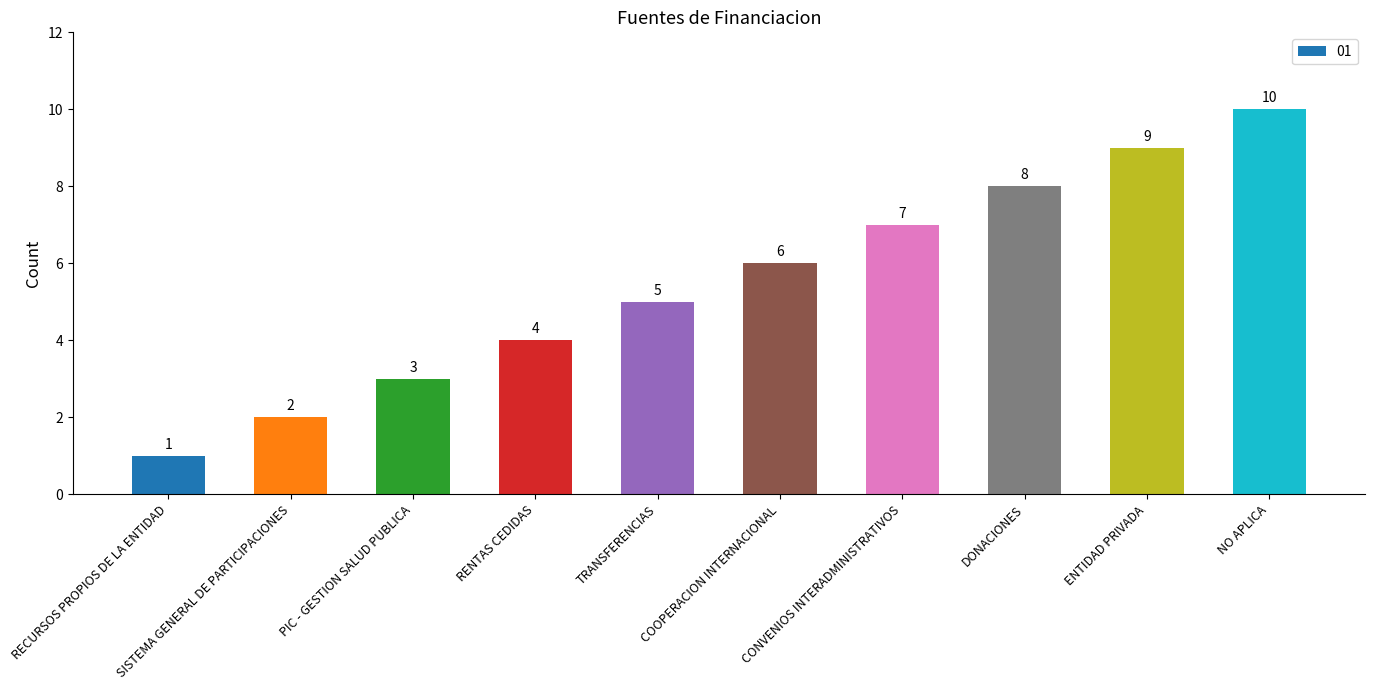

What is the label of the 10th bar from the right?

RECURSOS PROPIOS DE LA ENTIDAD